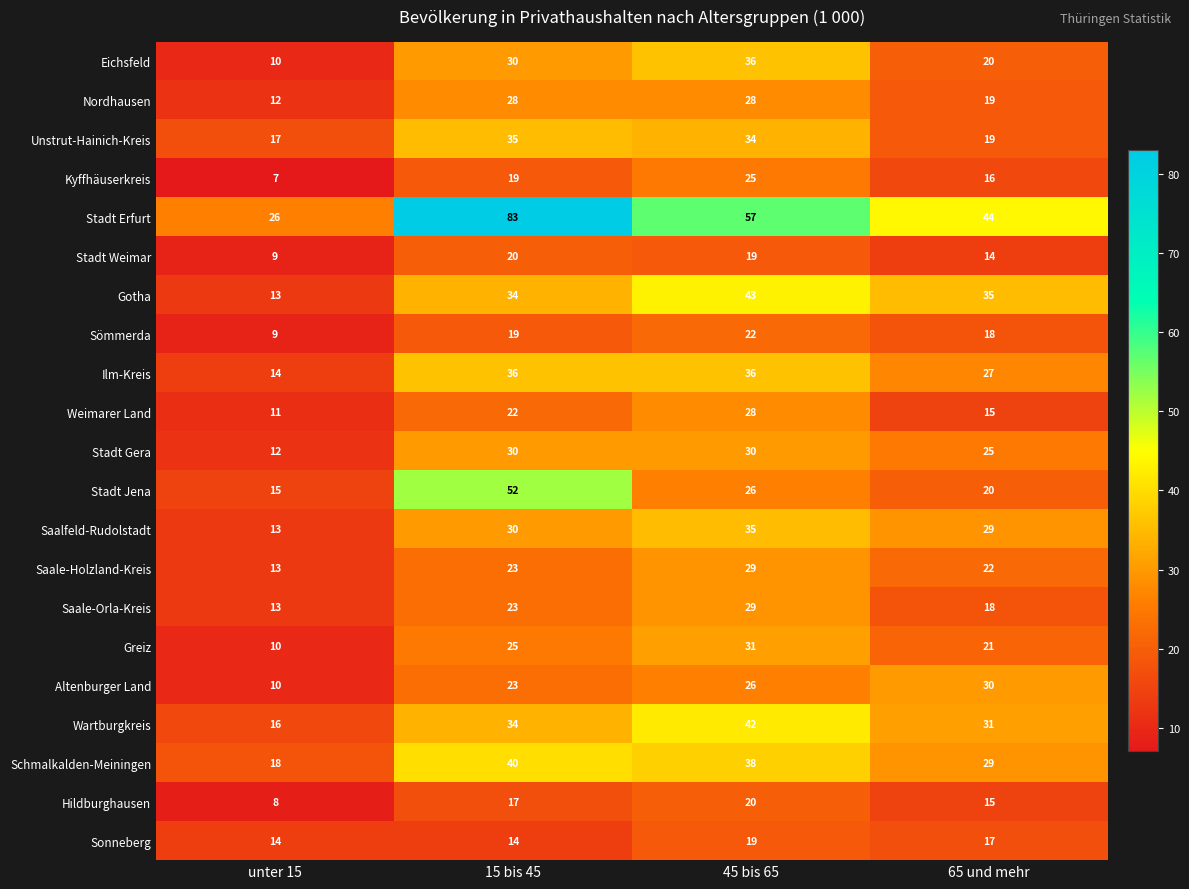

How many series are shown in this chart?

21